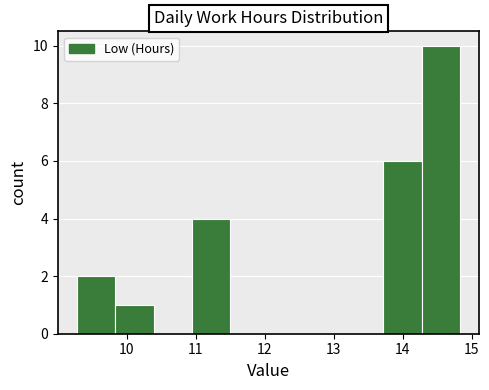

Over which range of the x-axis is the bar tallest?

14.3 to 14.8